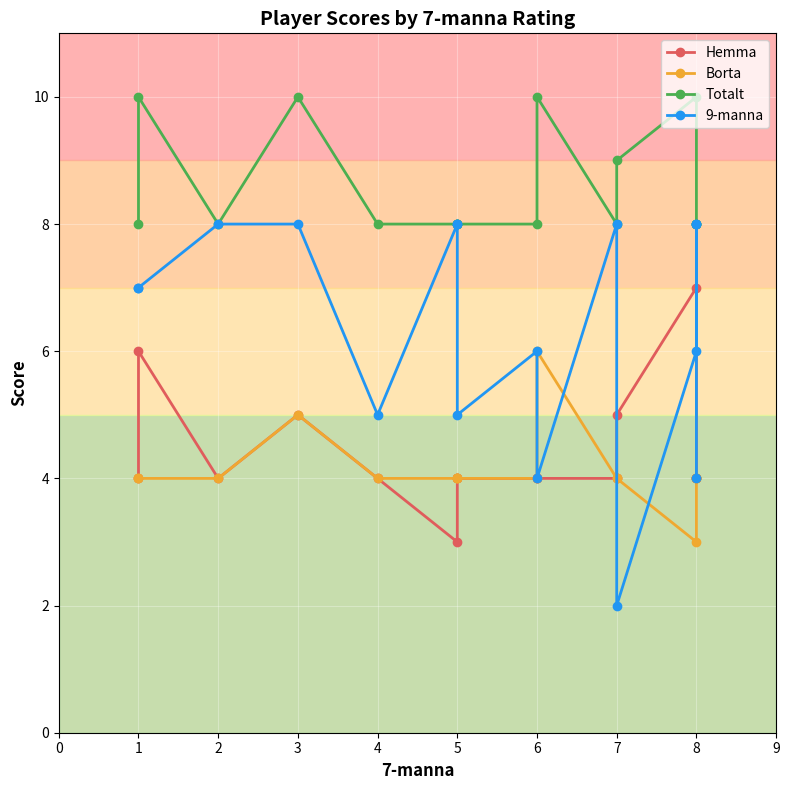

What is the average value of the Hemma series?

4